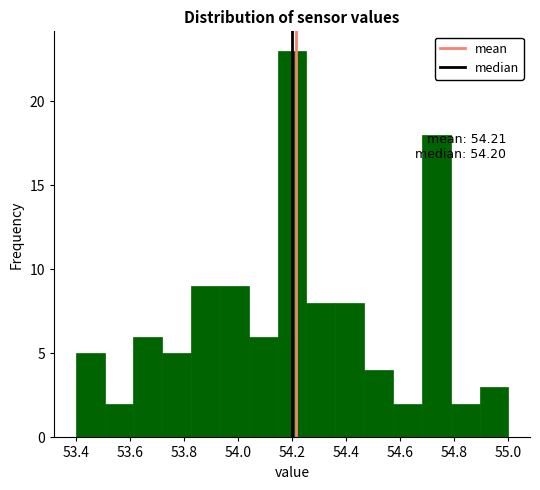

Over which range of the x-axis is the bar tallest?

54.14 to 54.26